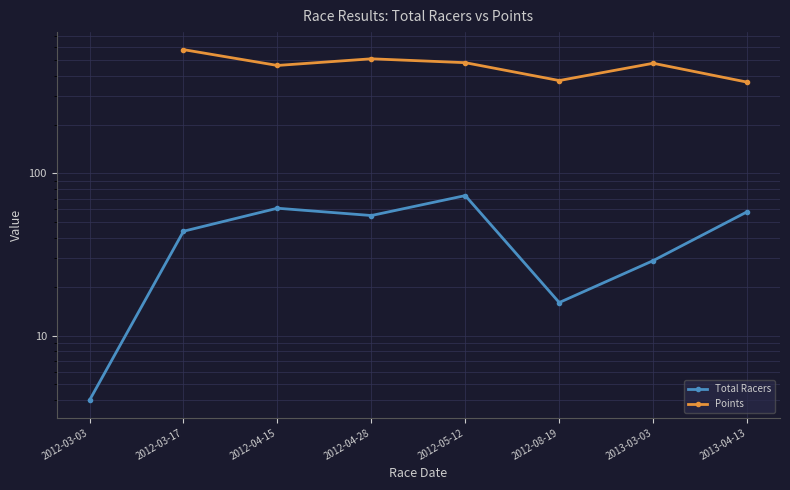

True or false: Total Racers and Points cross at least once.

False